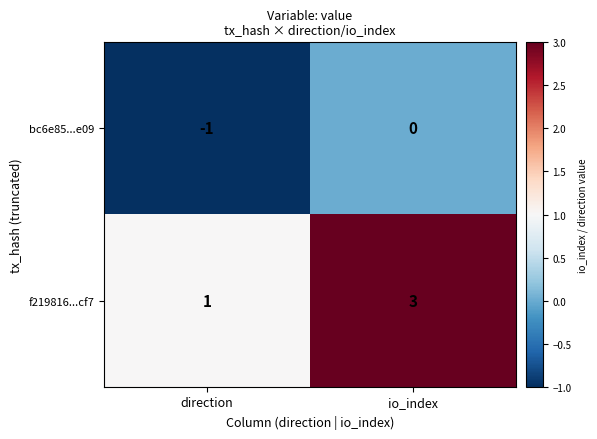

What is the sum of the f219816...cf7 values at io_index and direction?

4